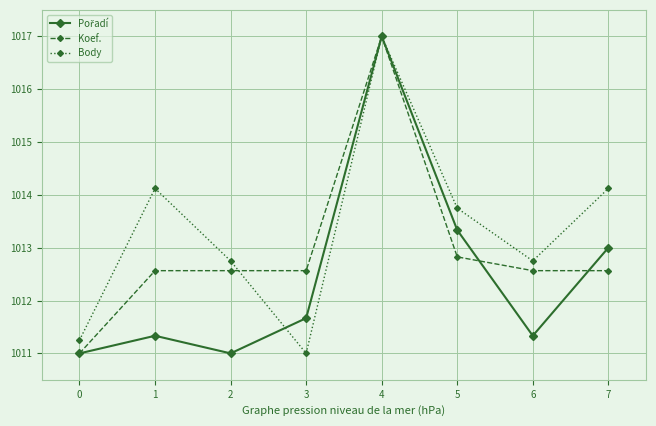

What is the average value of the Koef. series?

1013.0